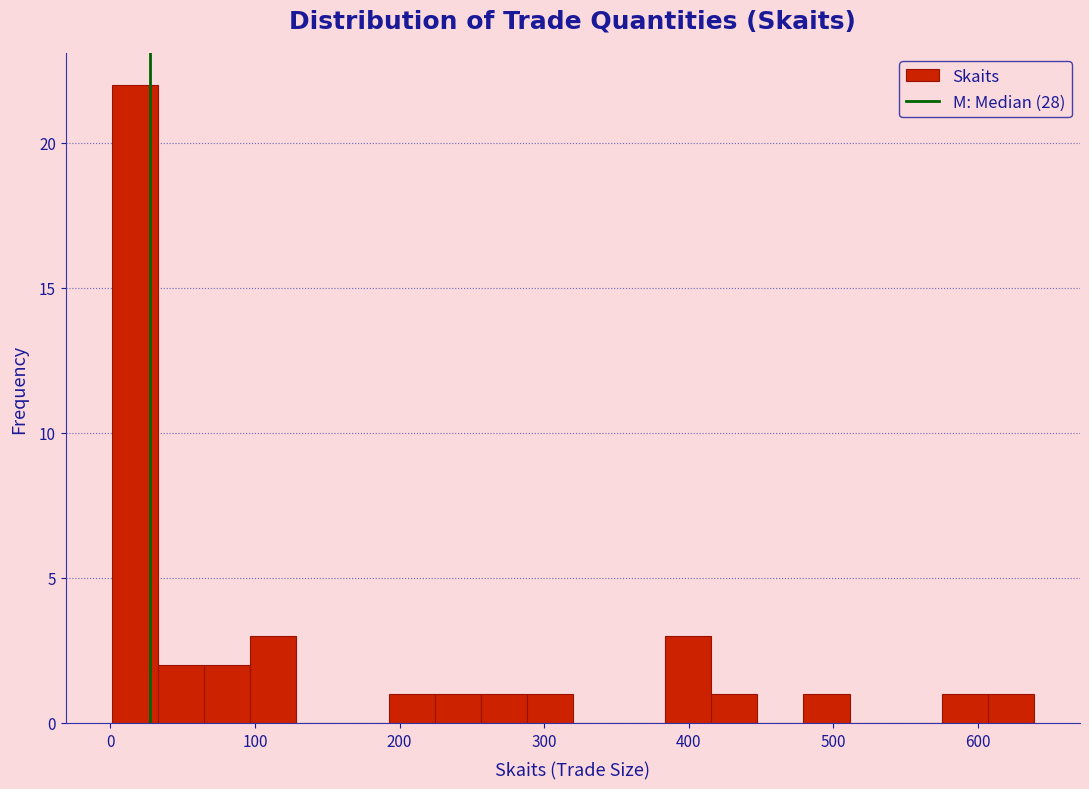

Read against the x-axis, roughly where is the centre of the tallest bar?

20